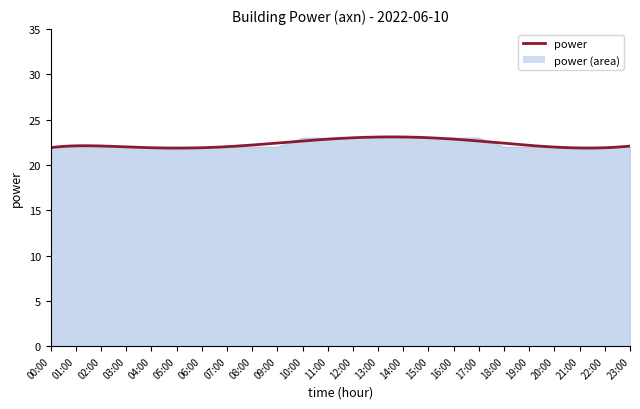

How many lines are shown in the chart?

1